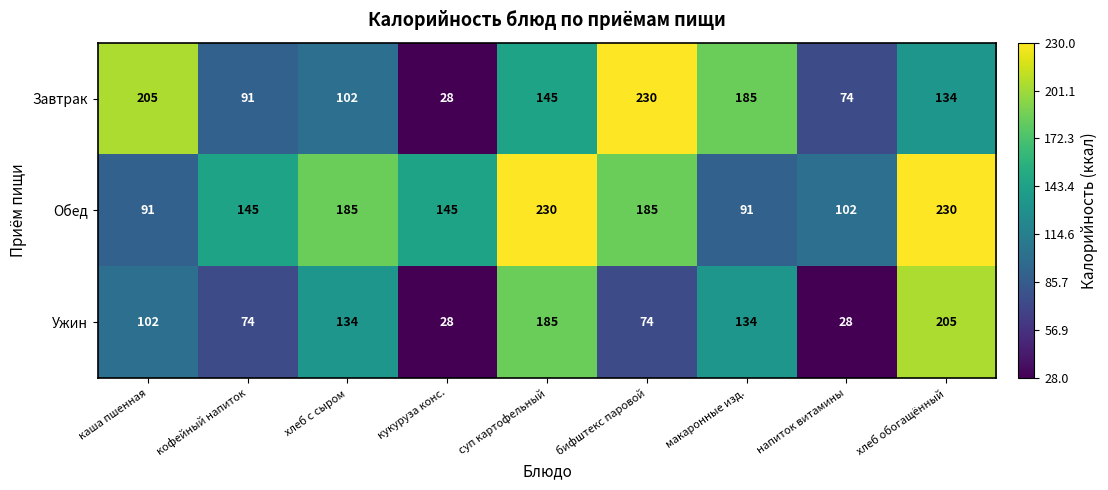

What is the difference between the maximum and minimum values in the Обед series?

139